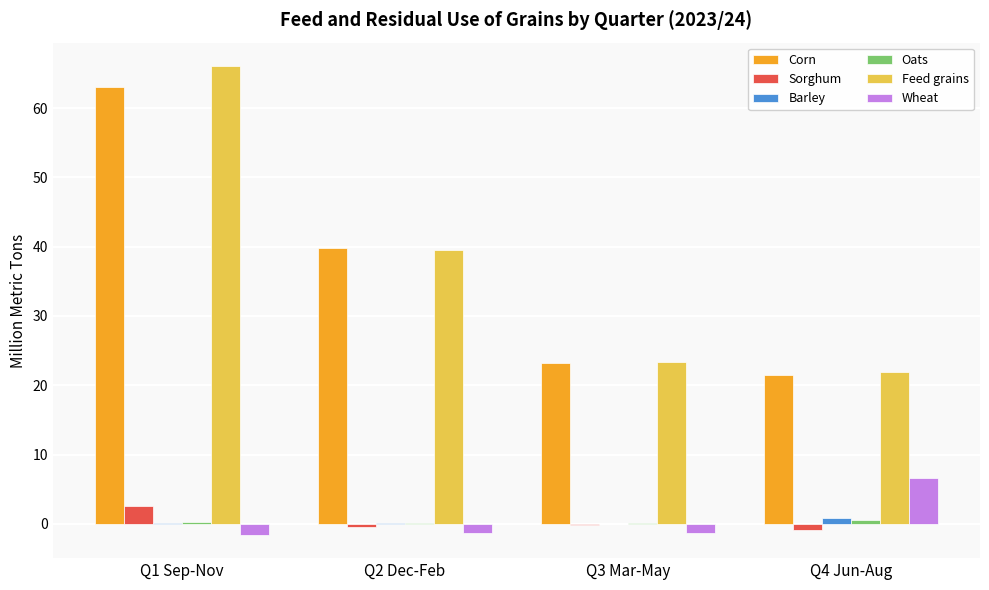

Are the bars horizontal?

No